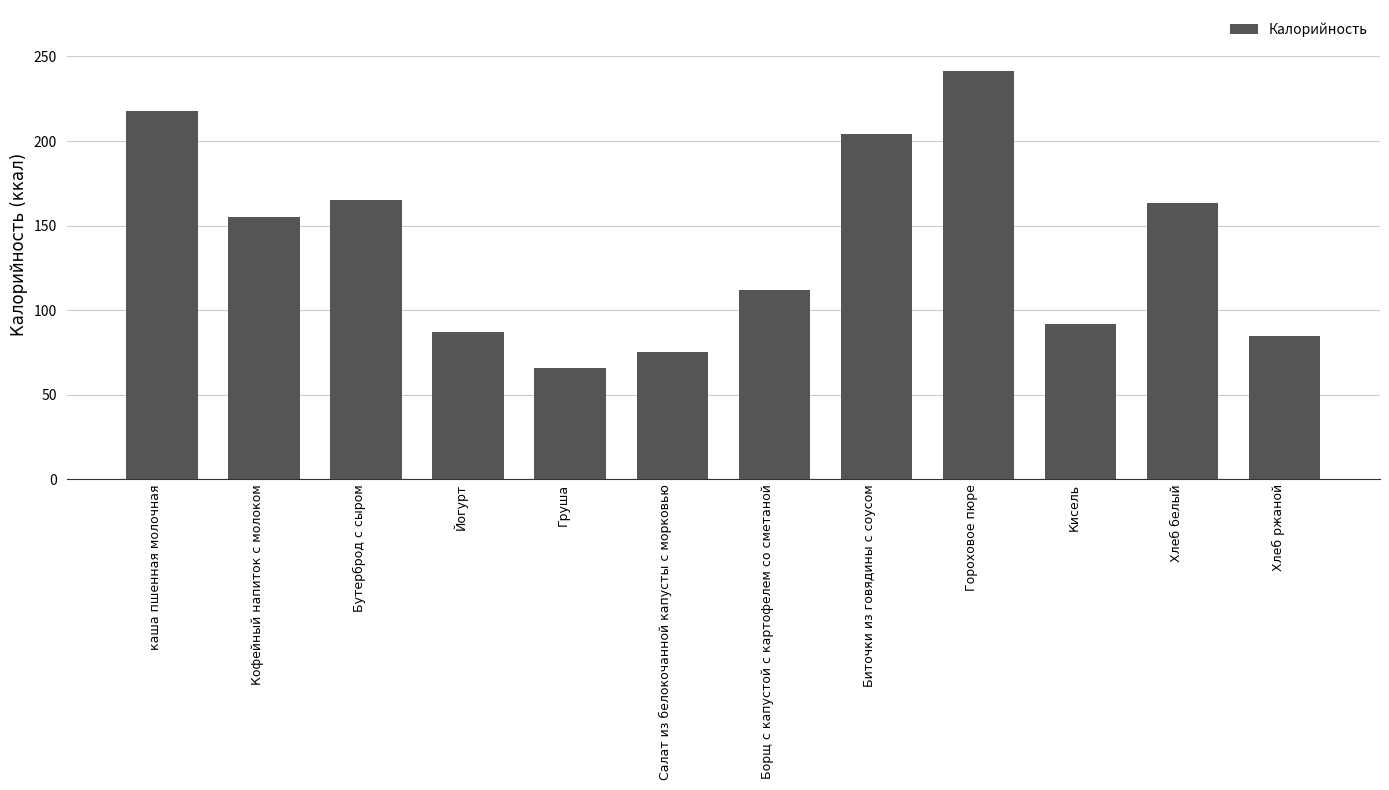

What is the label of the 9th bar from the right?

Йогурт